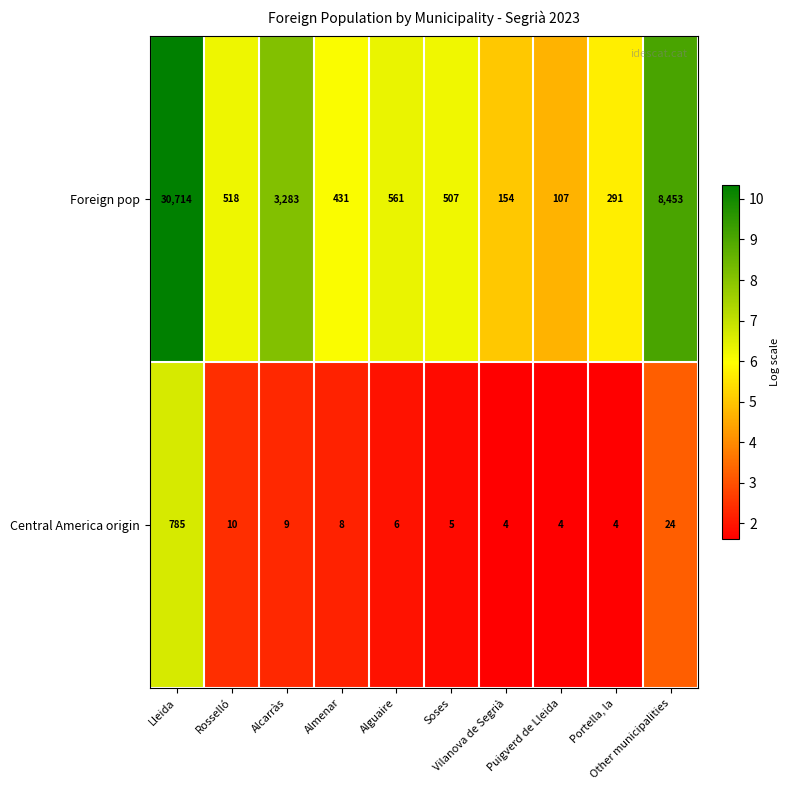

Rank the series by their average value, from lowest to highest.

Central America origin, Foreign pop